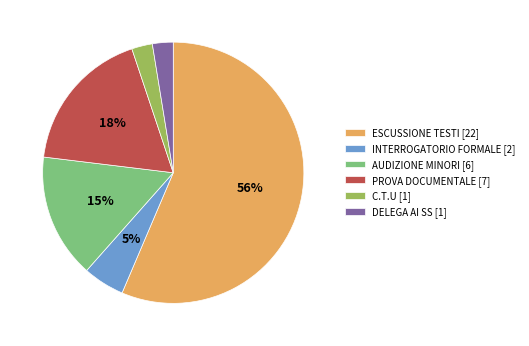

True or false: PROVA DOCUMENTALE accounts for 30% of the total.

False